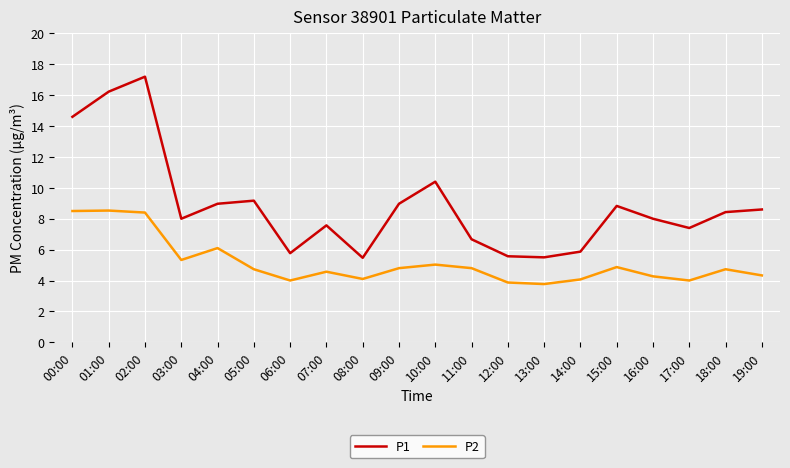

Is it true that P2 equals 1.7 at 06:00?

False